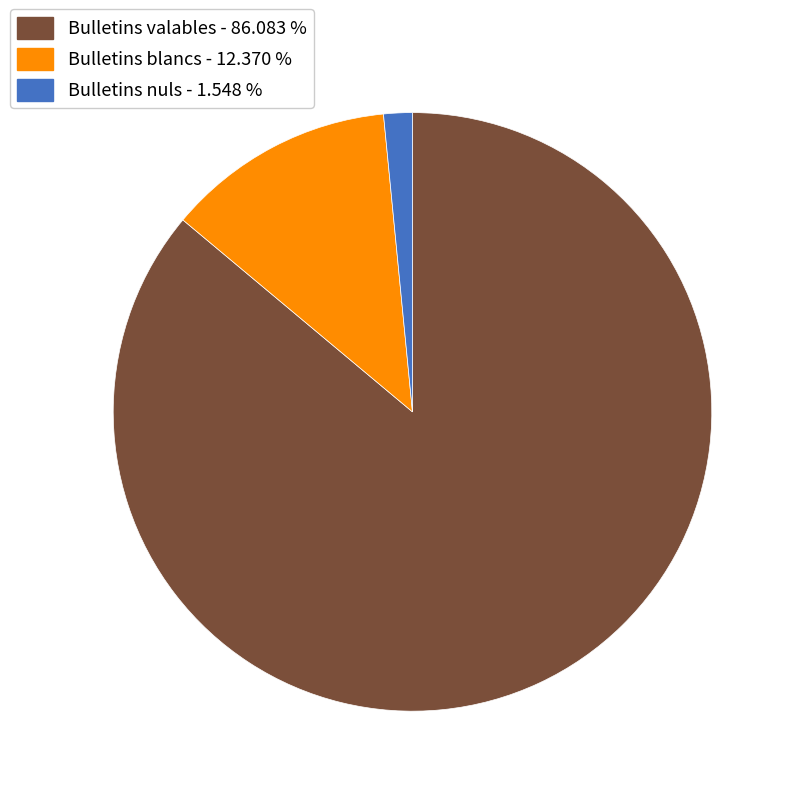

Is there a majority slice in this chart?

Yes